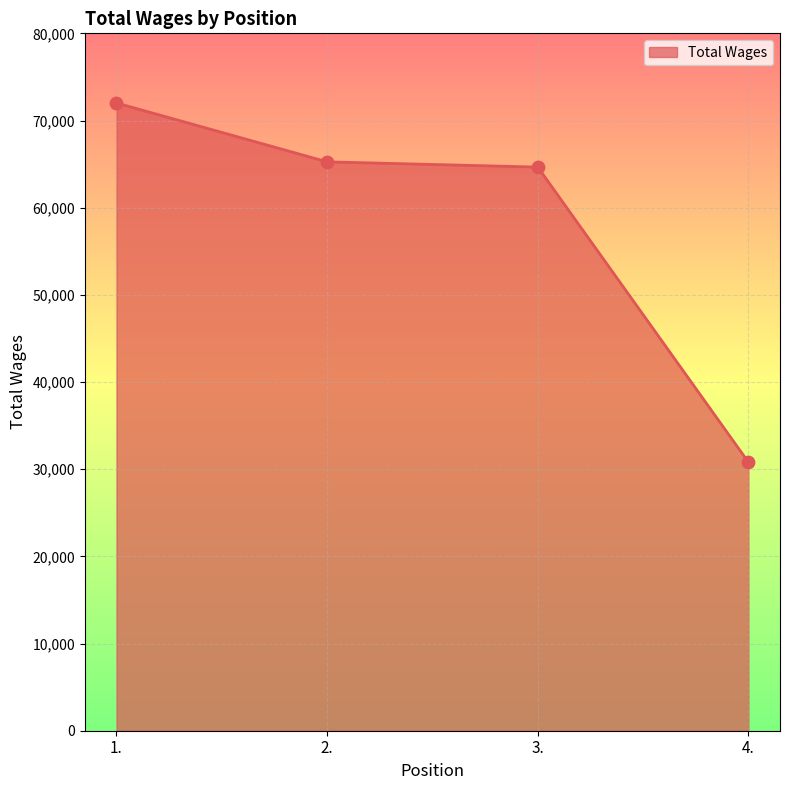

Approximately how many times larger is the value at 4. compared to 2.?

0.5